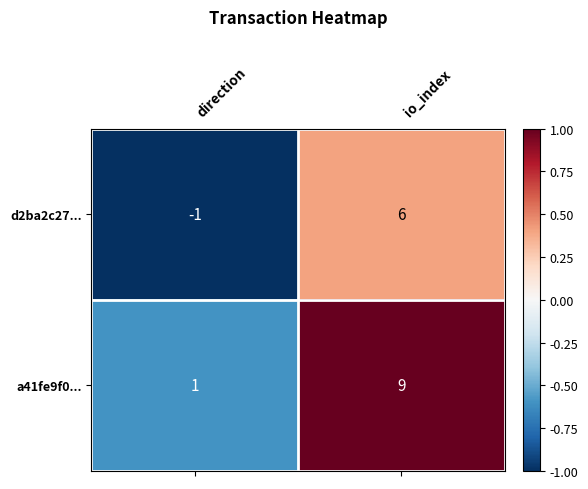

Which category has the lowest value across all series?

direction